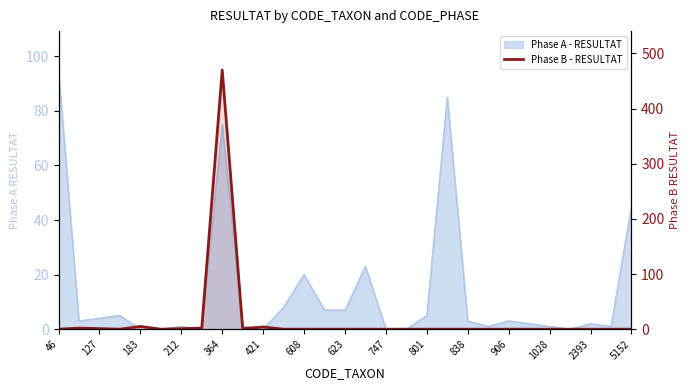

What is the difference between the values at 183 and 212?

1